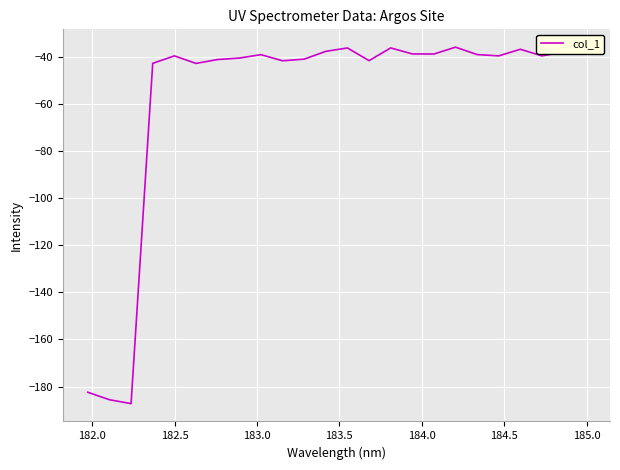

True or false: the data has more than 1 interior local peaks.

True